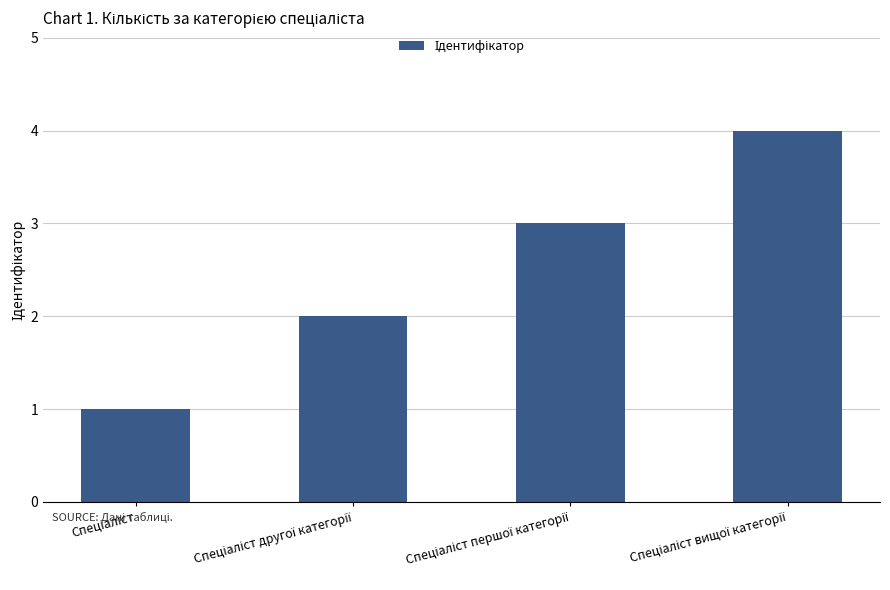

What is the sum of all values?

10